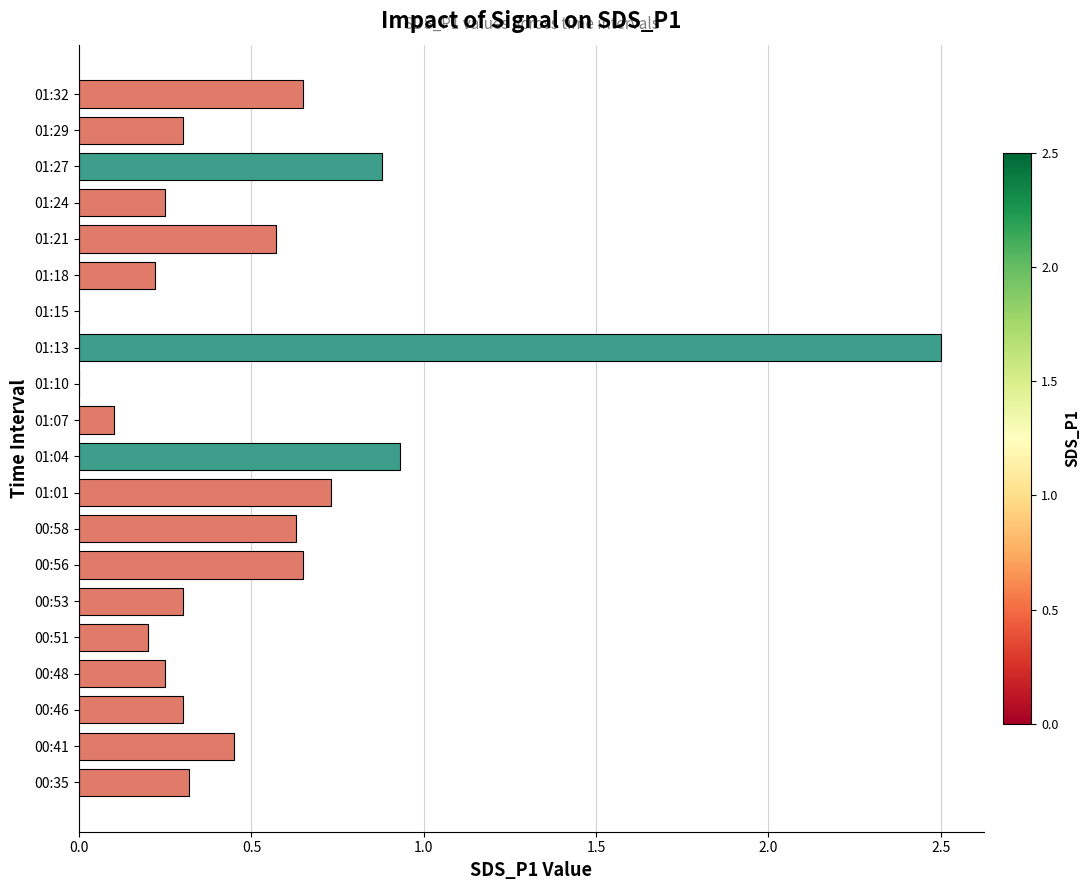

What is the greatest value displayed?

2.5